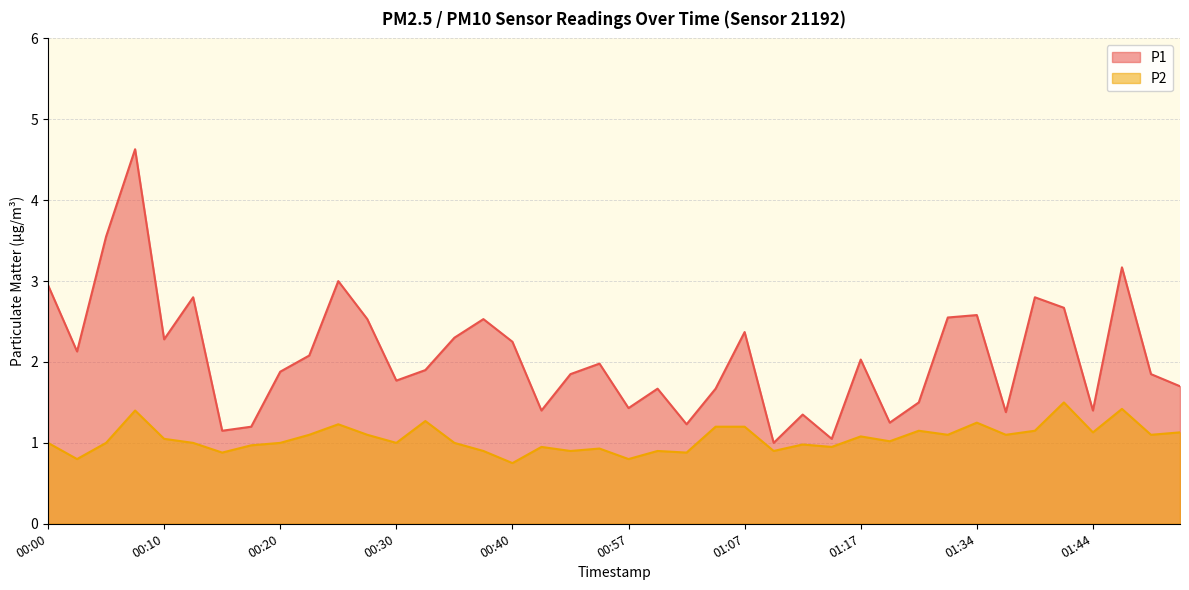

The P1 series shows 3.7 at 01:28. True or false?

False